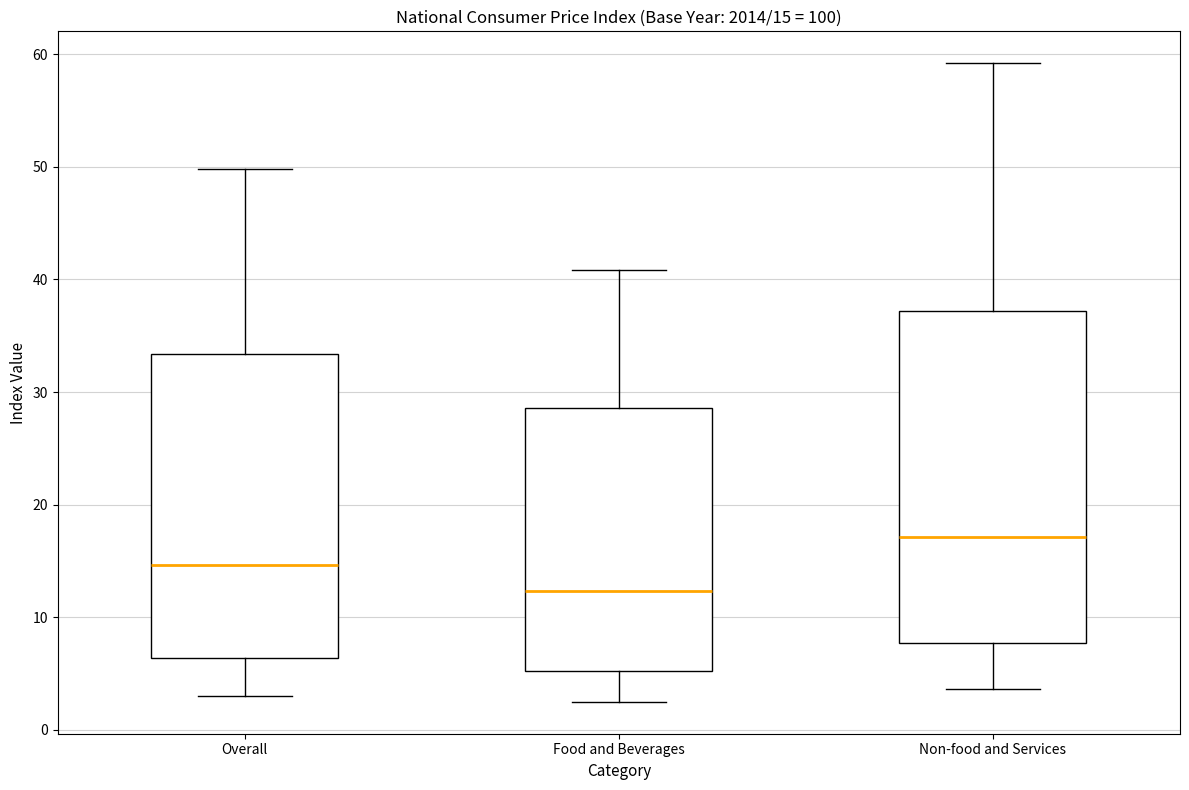

Which box has the highest median line?

Non-food and Services